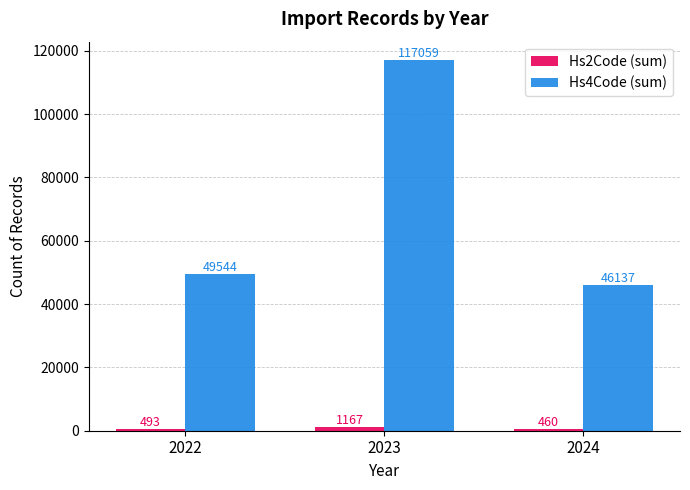

What is the difference between the maximum and minimum values in the Hs4Code (sum) series?

70922